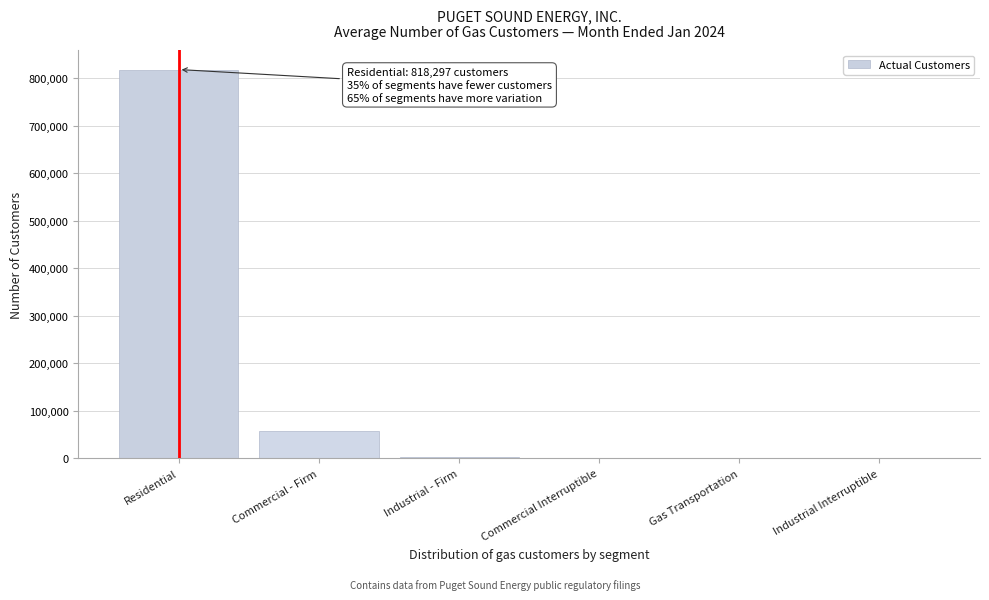

What is the sum of the values at Commercial - Firm and Residential?

875363